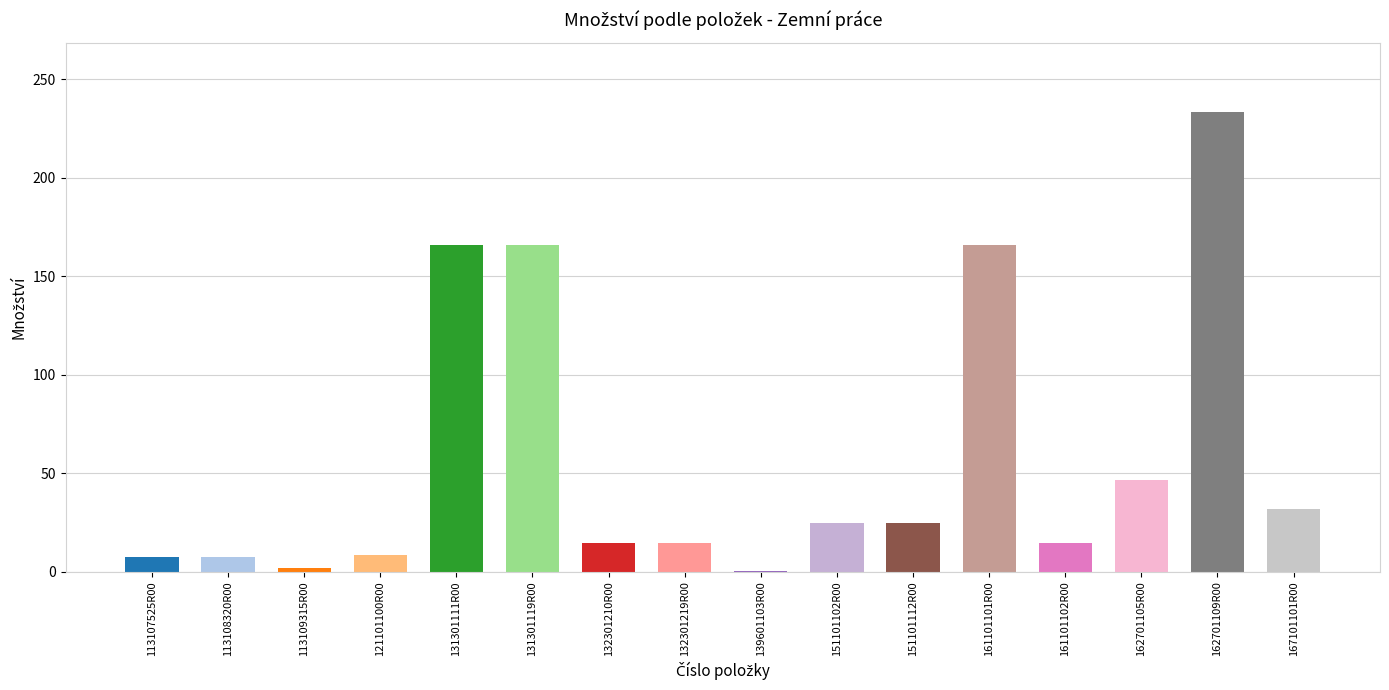

Is it true that the value at 121101100R00 is 2.0?

False